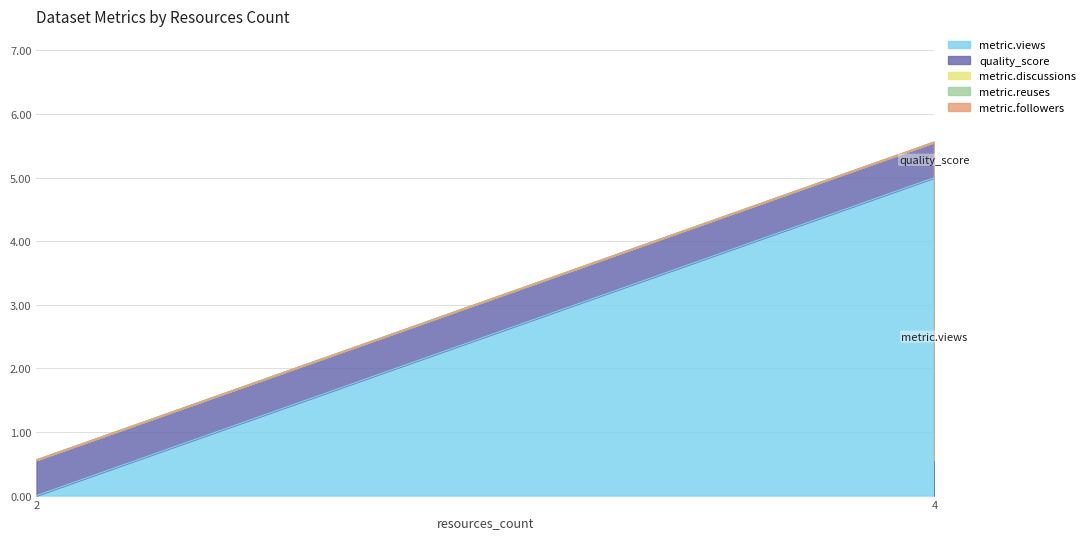

Which series has the largest total across all categories?

metric.views